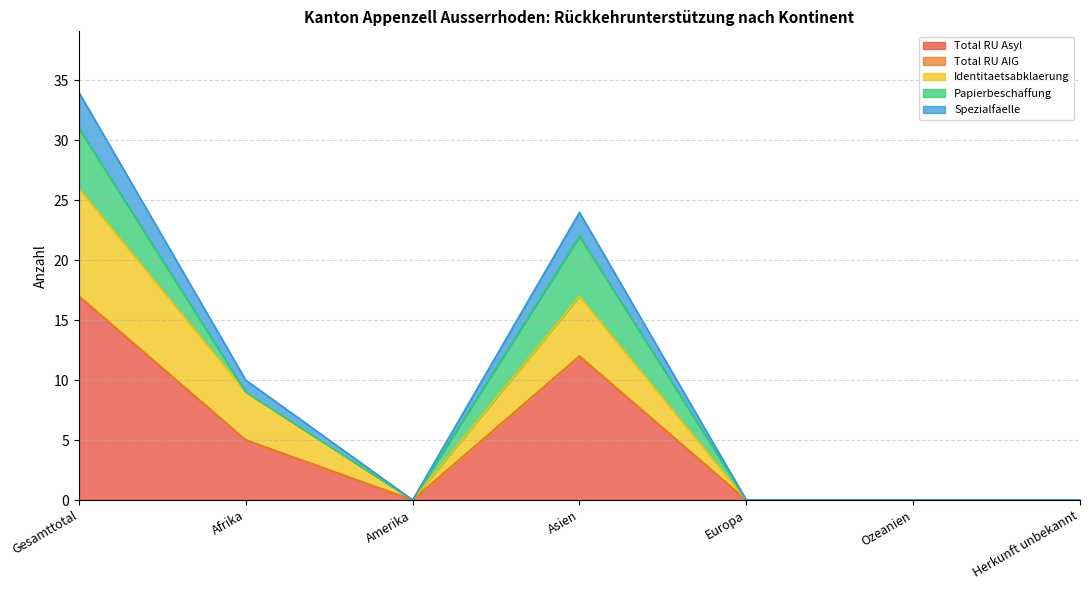

Where is Total RU Asyl nearest to the value 8?

Afrika